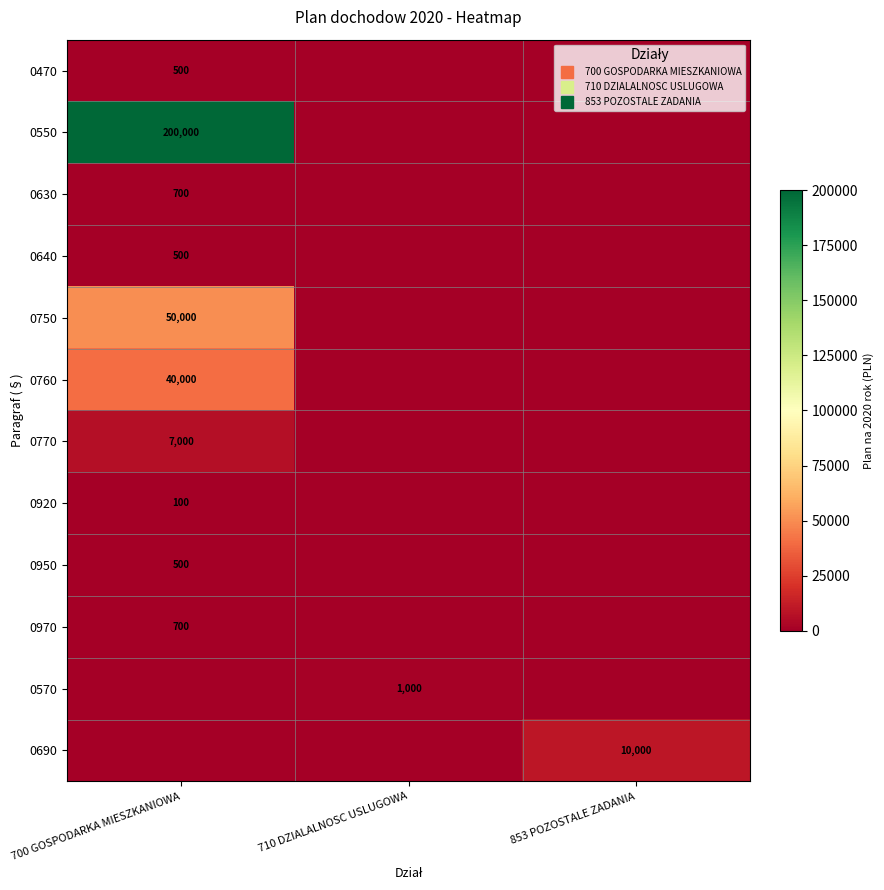

Between 710 DZIALALNOSC USLUGOWA and 853 POZOSTALE ZADANIA, which series saw the biggest shift?

0690